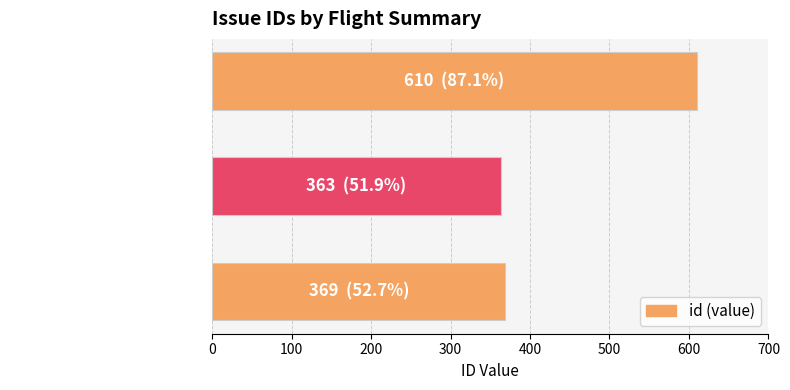

Where is the data nearest to the value 486?

EUFAR10/01 flight 234e